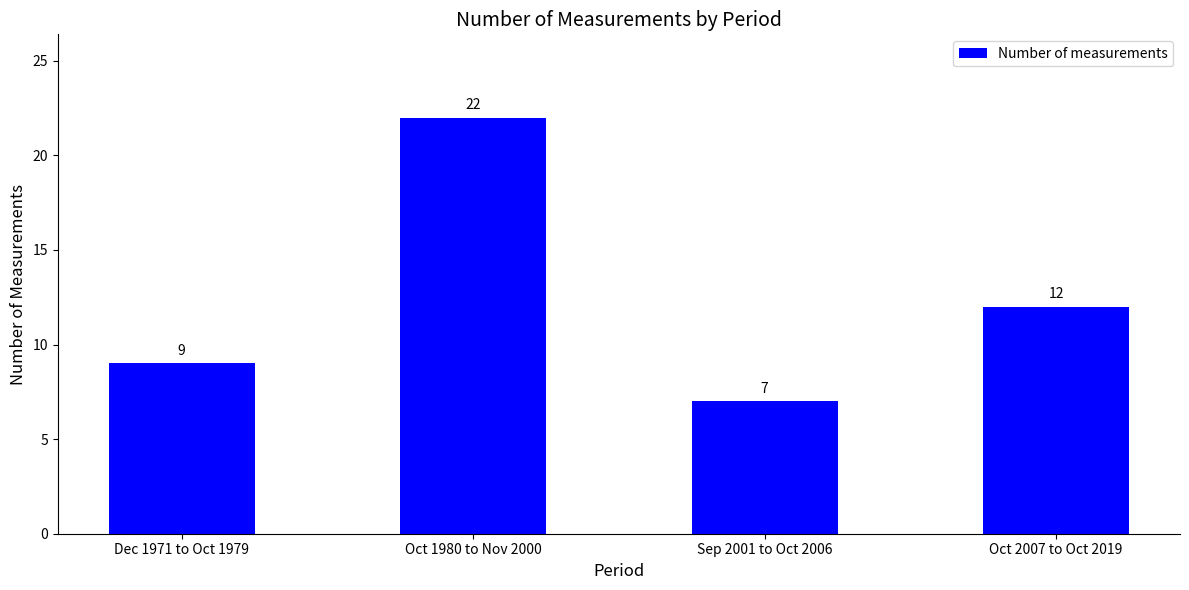

What is the difference between the maximum and second lowest values?

13